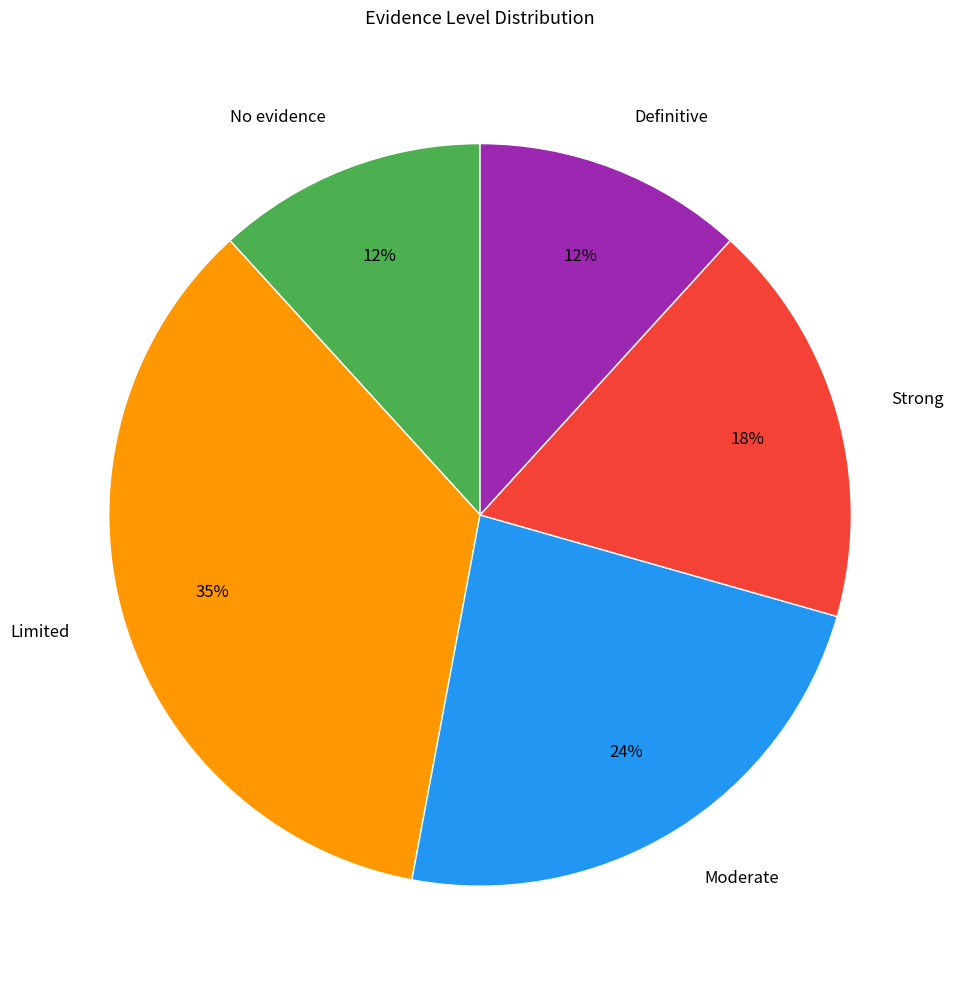

Which category has the biggest portion of the pie?

Limited